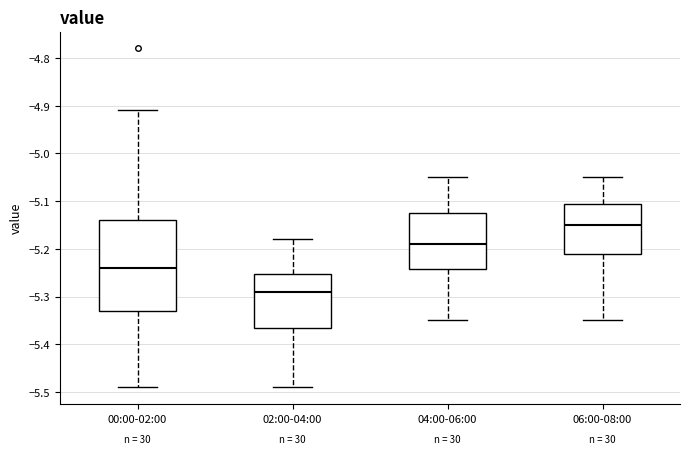

Which box is the tallest, from its lower edge to its upper edge?

00:00-02:00